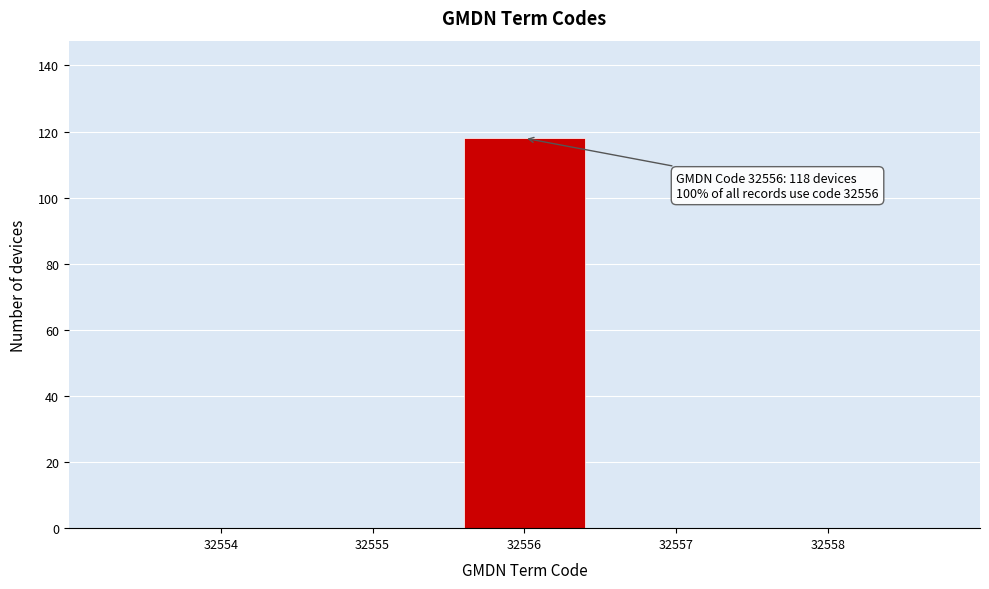

Reading left to right, what are all the values shown in this chart?

32554=0	32555=0	32556=118	32557=0	32558=0